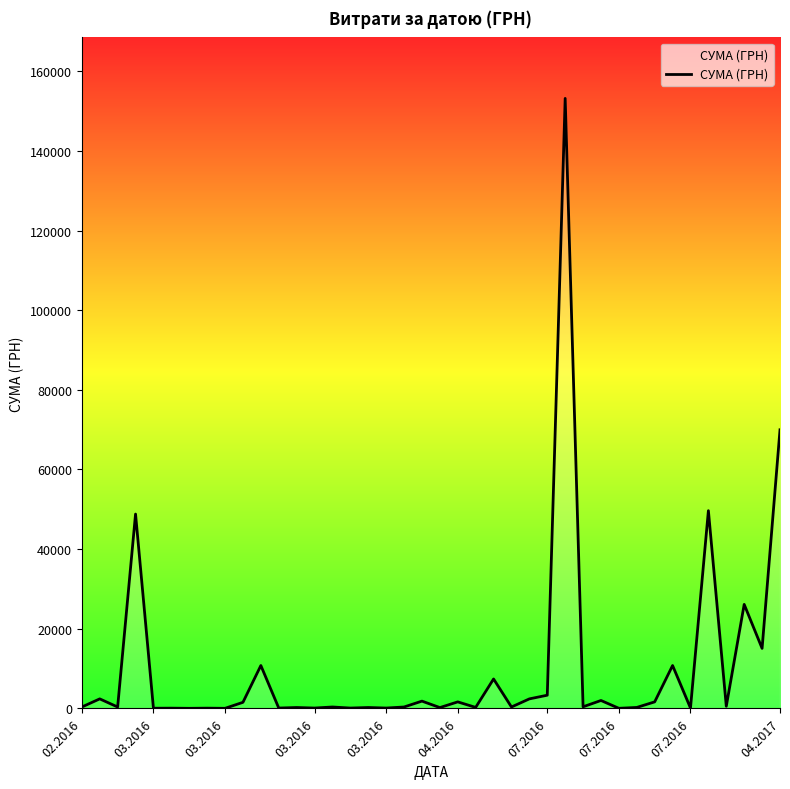

What is the difference between the maximum and minimum values?

153137.8